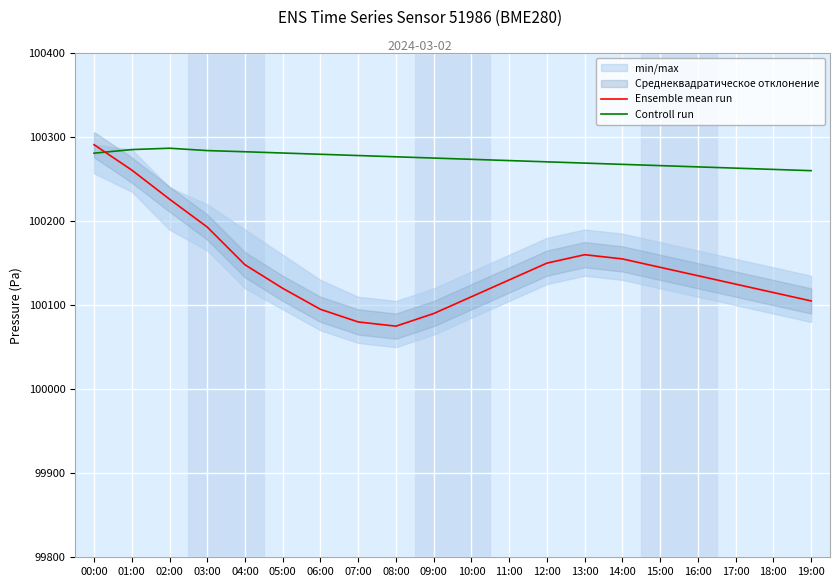

Which series has the largest total across all categories?

Controll run